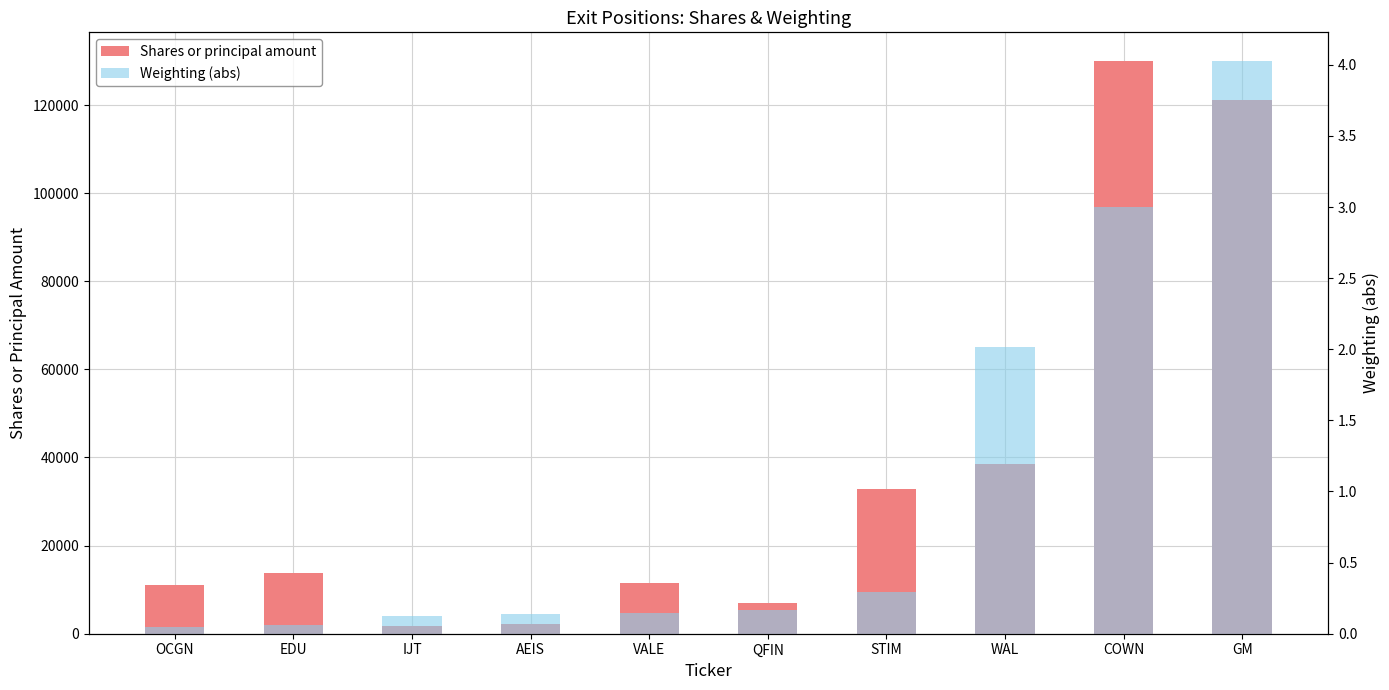

How many distinct data groups are displayed?

2